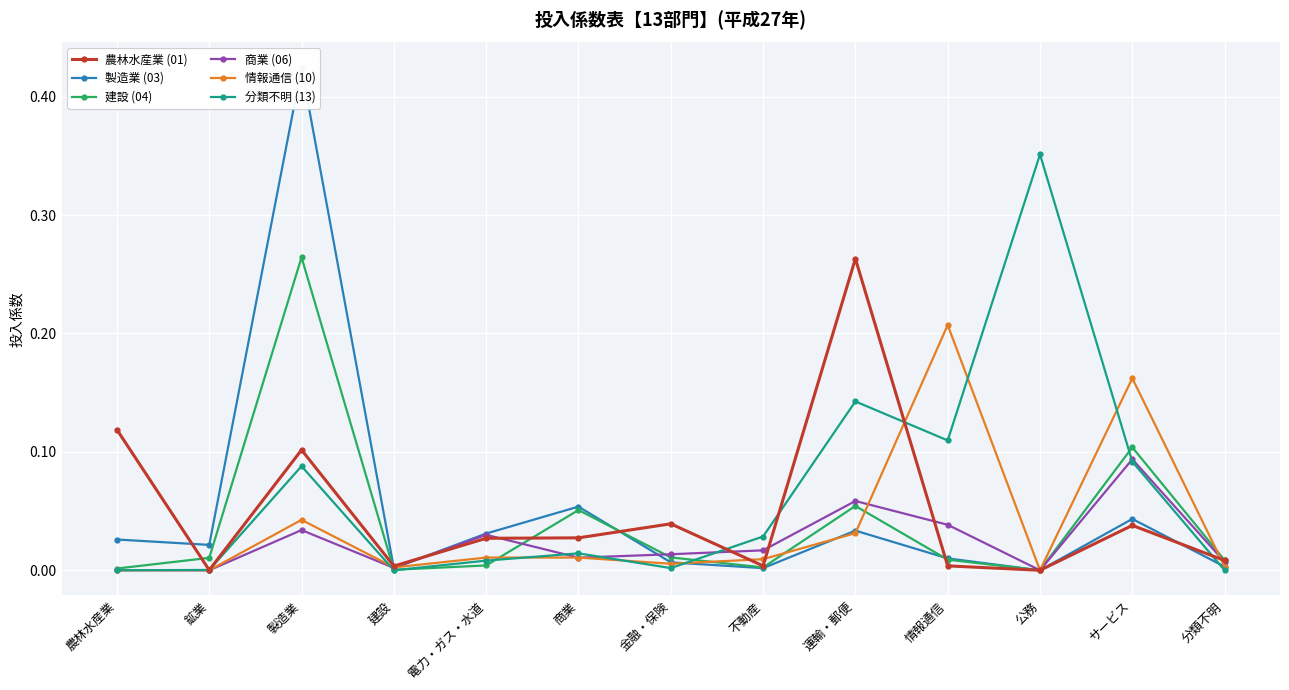

Is it true that 農林水産業 (01) equals 0.0 at サービス?

True